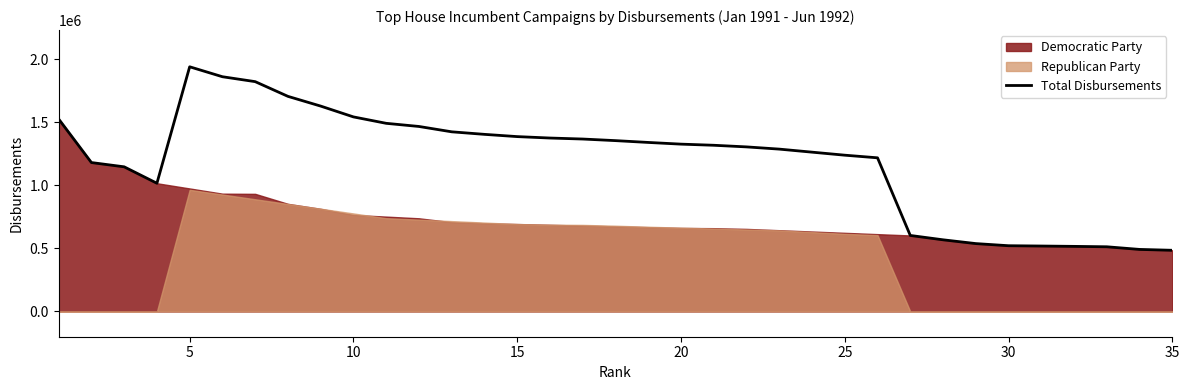

Reading left to right, transcribe all the data shown in this chart.

1525247.0	1180092.0	1146274.0	1016116.0	1938899.0	1860096.0	1821221.0	1704573.0	1627428.0	1541758.0	1490951.0	1466003.5	1423604.0	1403499.5	1385666.0	1374373.0	1366450.0	1353795.0	1339422.0	1325997.5	1317050.0	1304138.5	1286553.2	1262469.4	1238450.6	1217611.8	602437.0	567980.0	537983.0	521067.0	518644.0	515900.0	512702.0	491798.0	484921.0